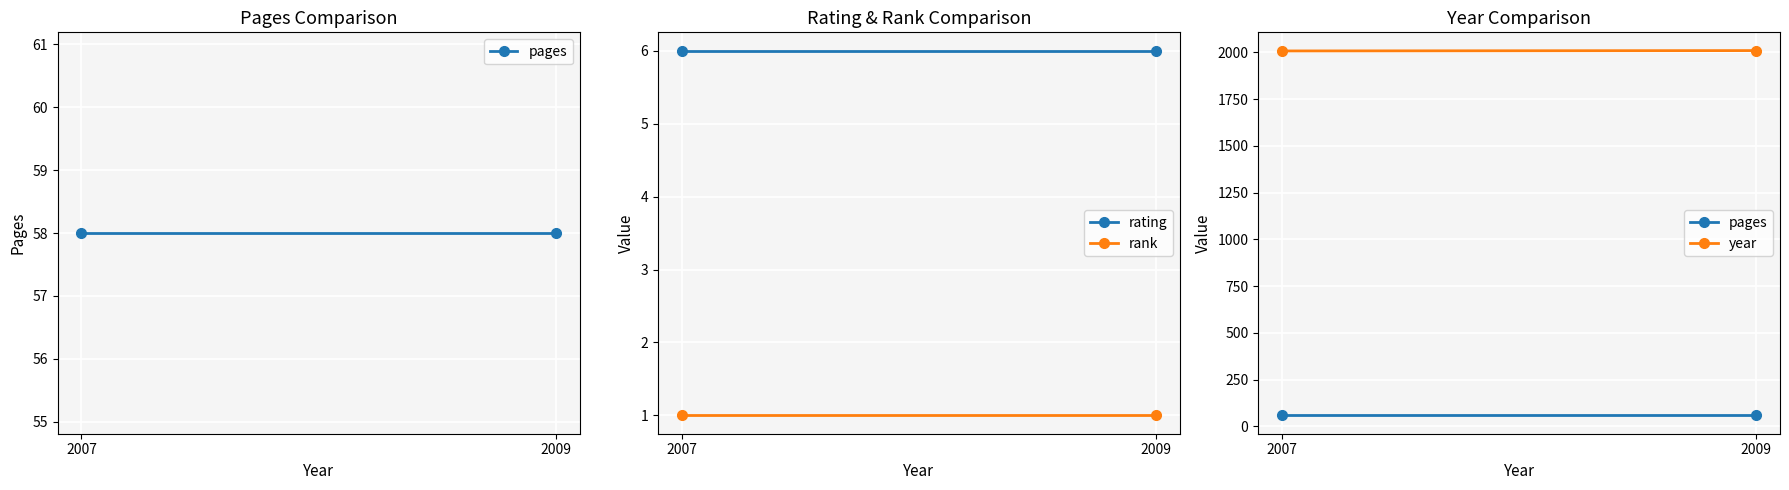

What is the spread (max minus min) of values at 2007?

2006